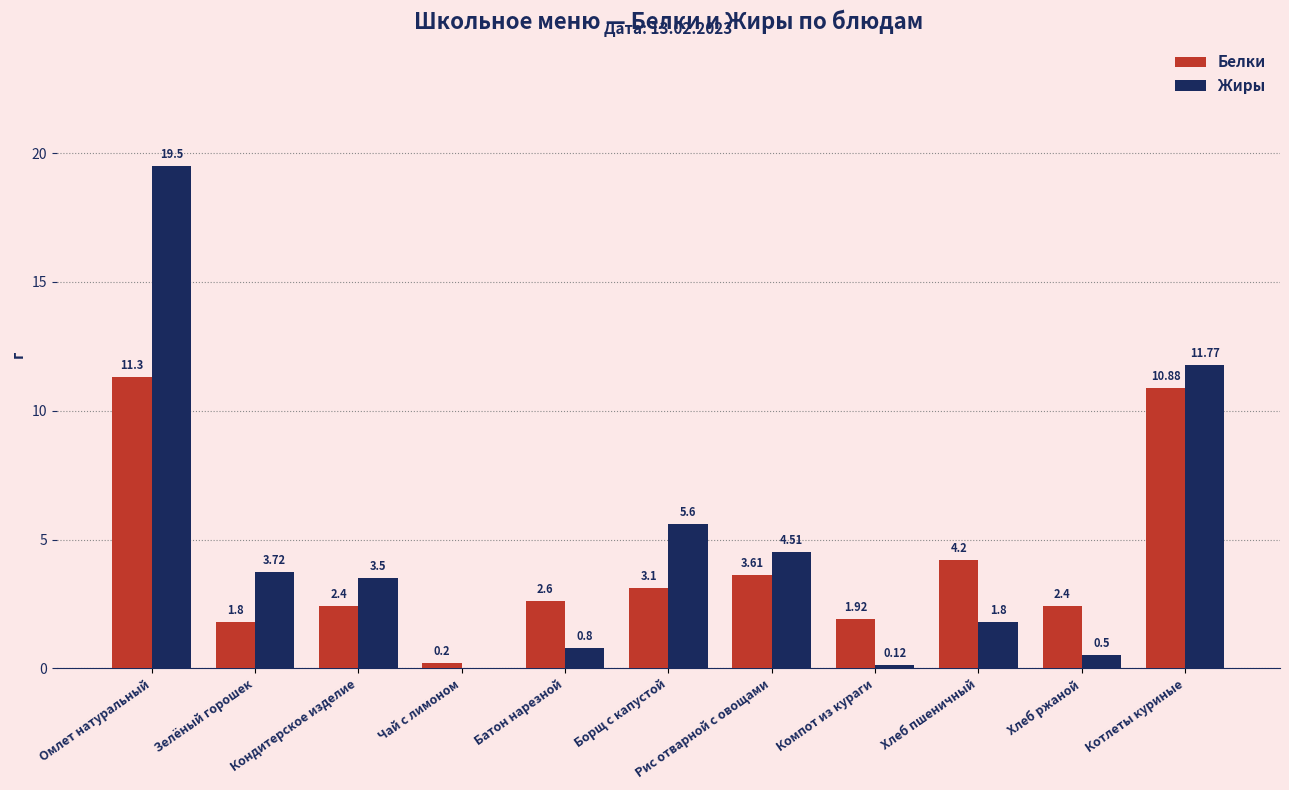

Which series has the largest total across all categories?

Жиры